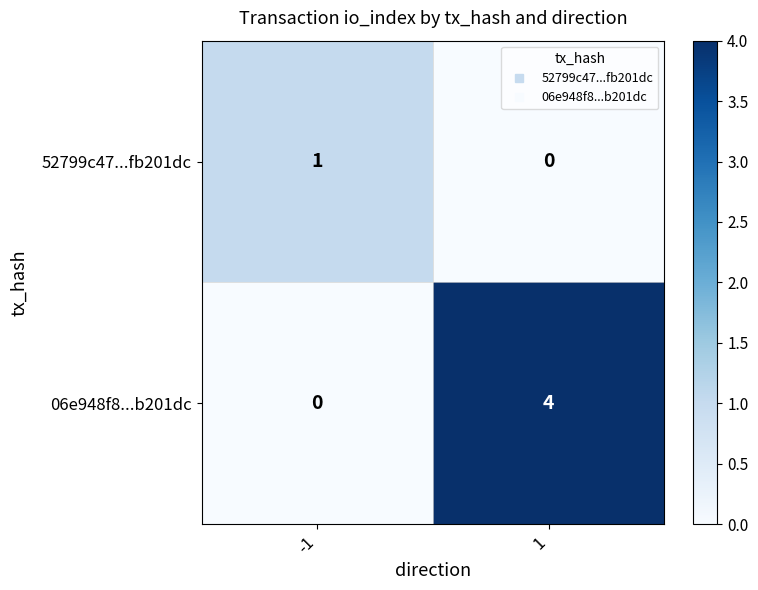

List the series in order of their overall mean, highest first.

06e948f8...b201dc, 52799c47...fb201dc